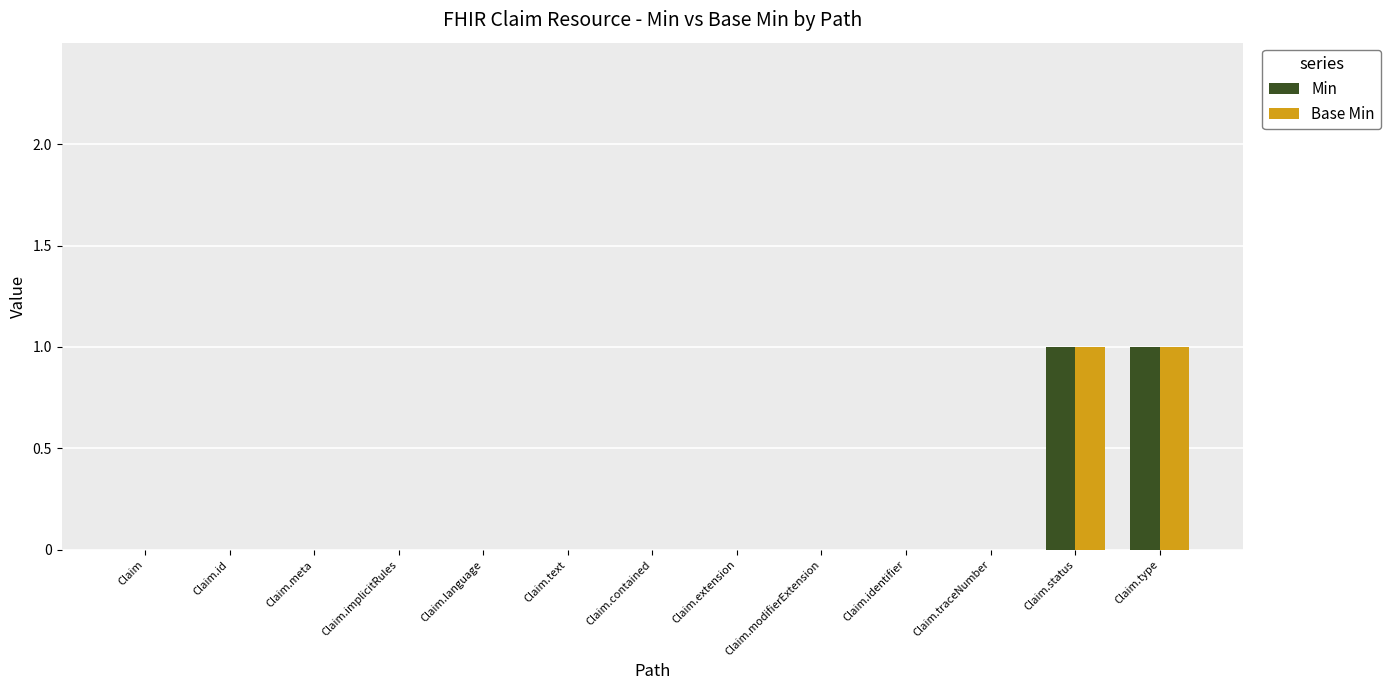

Is it true that Base Min equals 0 at Claim.modifierExtension?

True